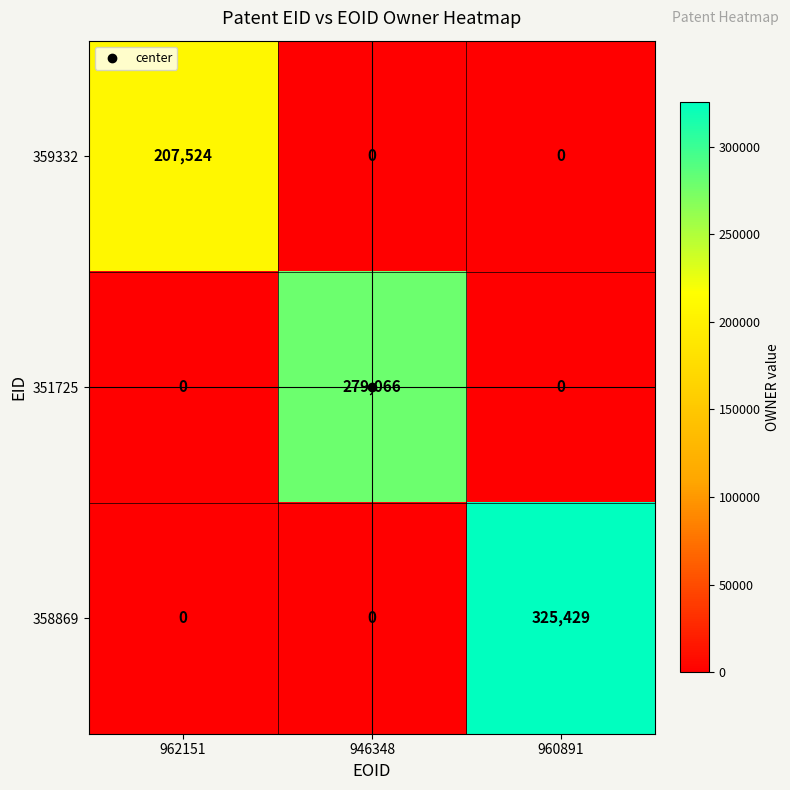

At how many categories does at least one series exceed 157013?

3